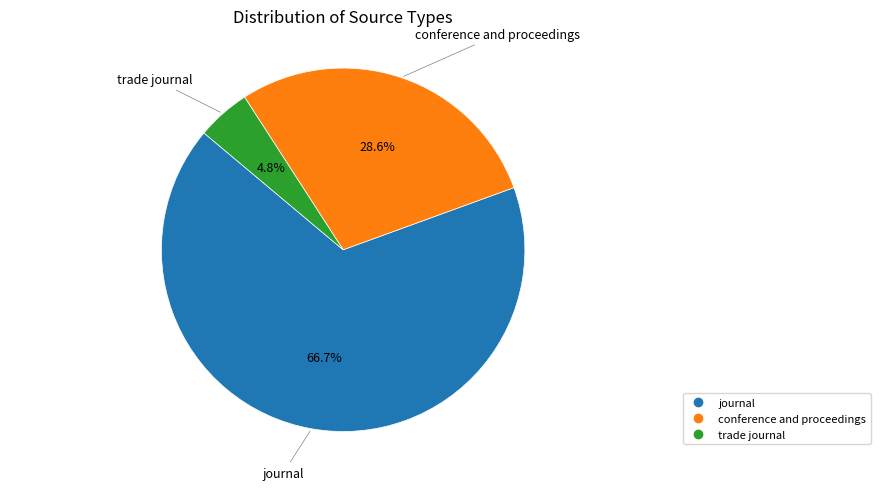

True or false: journal accounts for 67% of the total.

True